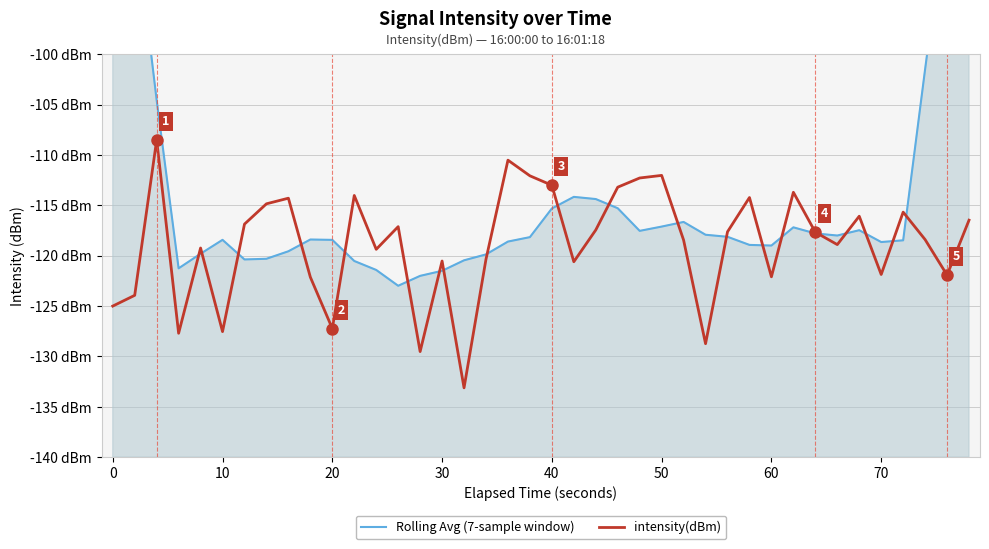

What are all the series names shown in the legend?

Rolling Avg (7-sample window), intensity(dBm)